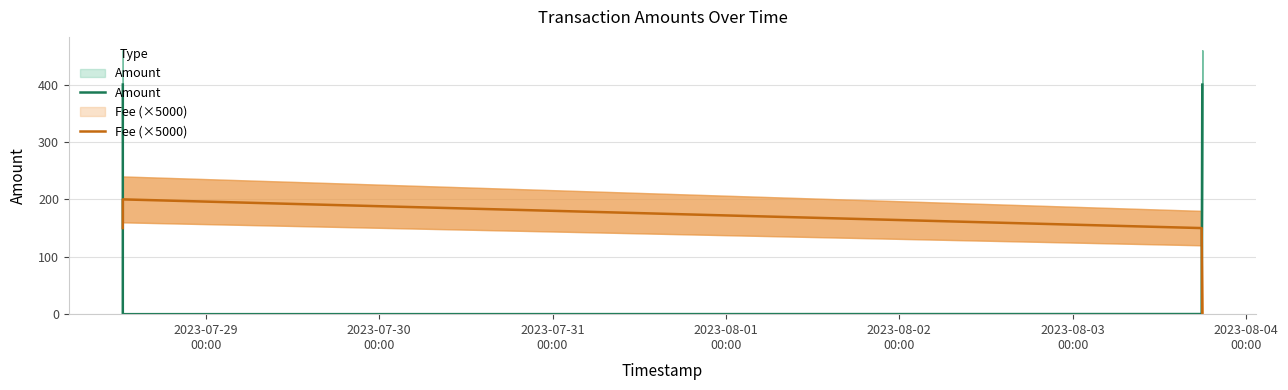

True or false: Fee (×5000) has a value of 84.6 at 2023-07-28
00:00.

False